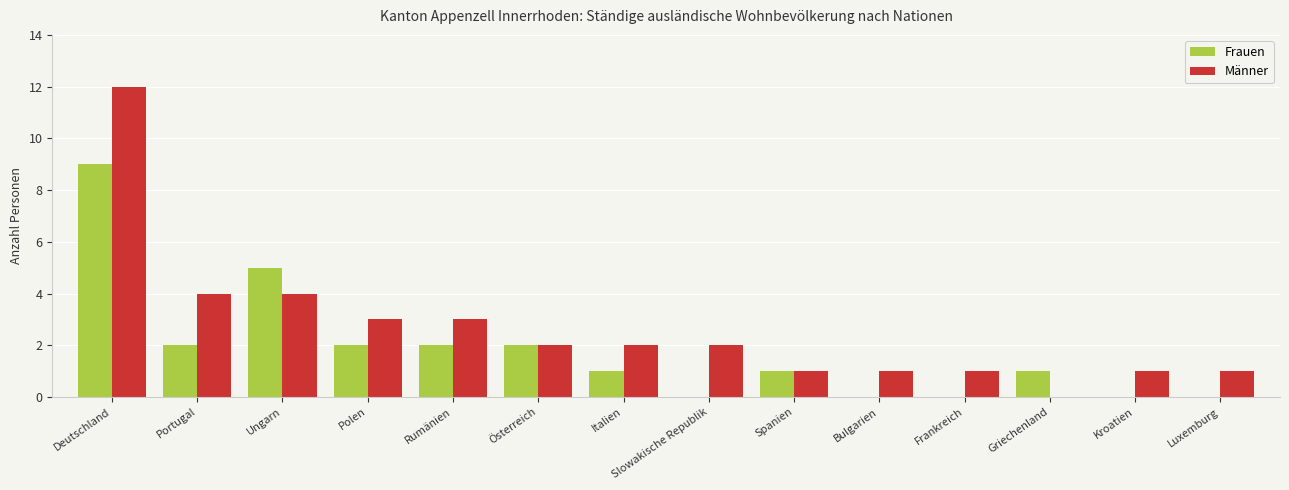

The value of Frauen at Österreich is 2. True or false?

True